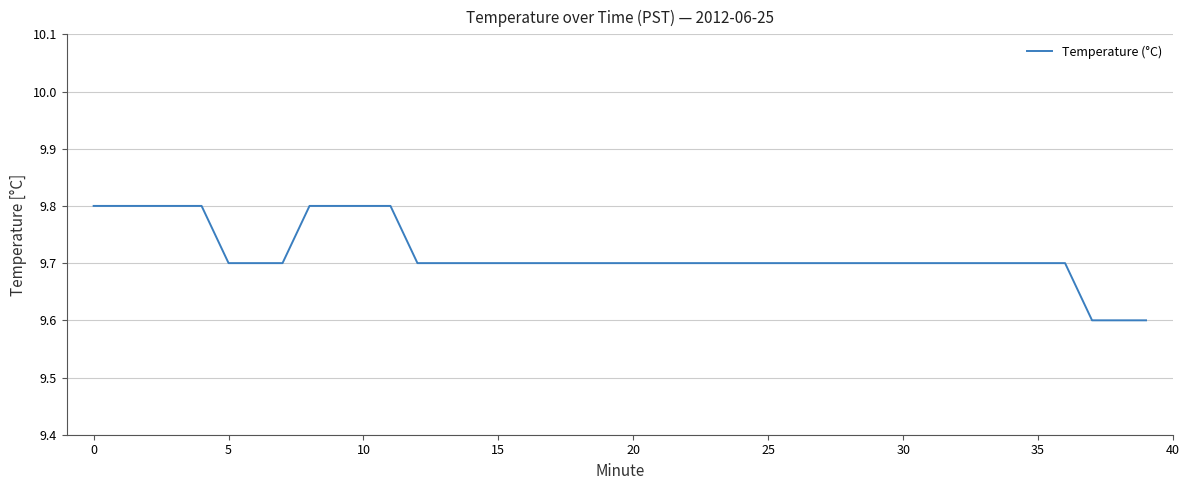

What is the maximum value shown in the chart?

9.8